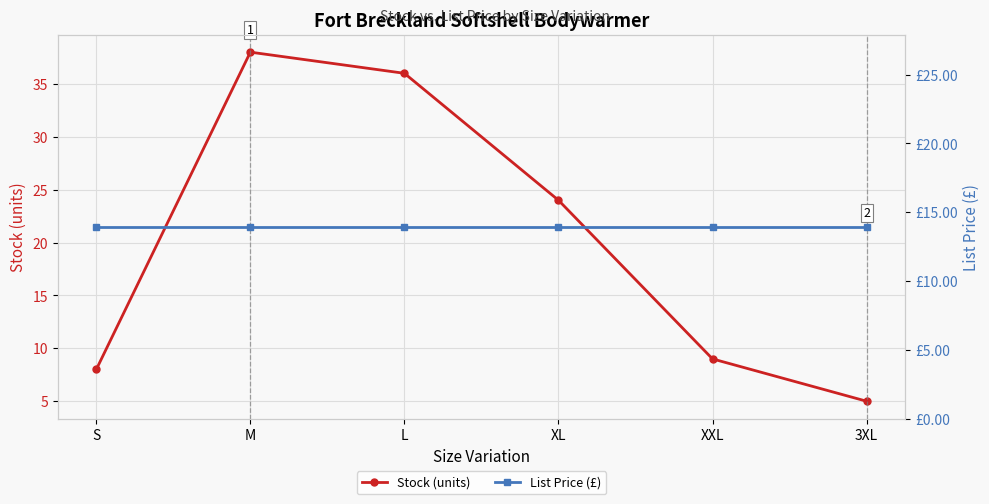

What position from the right is XL?

3